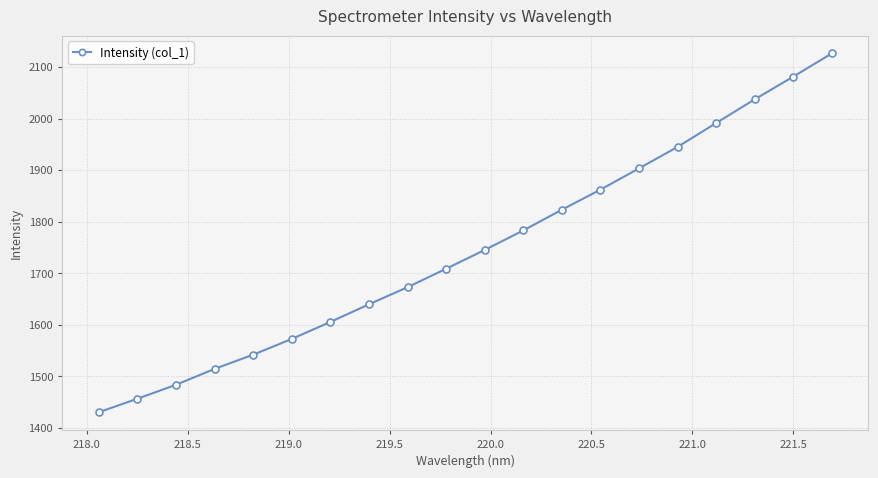

Reading right to left, transcribe all the data shown in this chart.

2126.3	2081.3	2037.3	1991.3	1945.0	1903.4	1862.1	1823.2	1783.0	1745.2	1708.8	1673.0	1639.8	1605.6	1572.6	1542.1	1514.5	1483.7	1456.6	1430.5